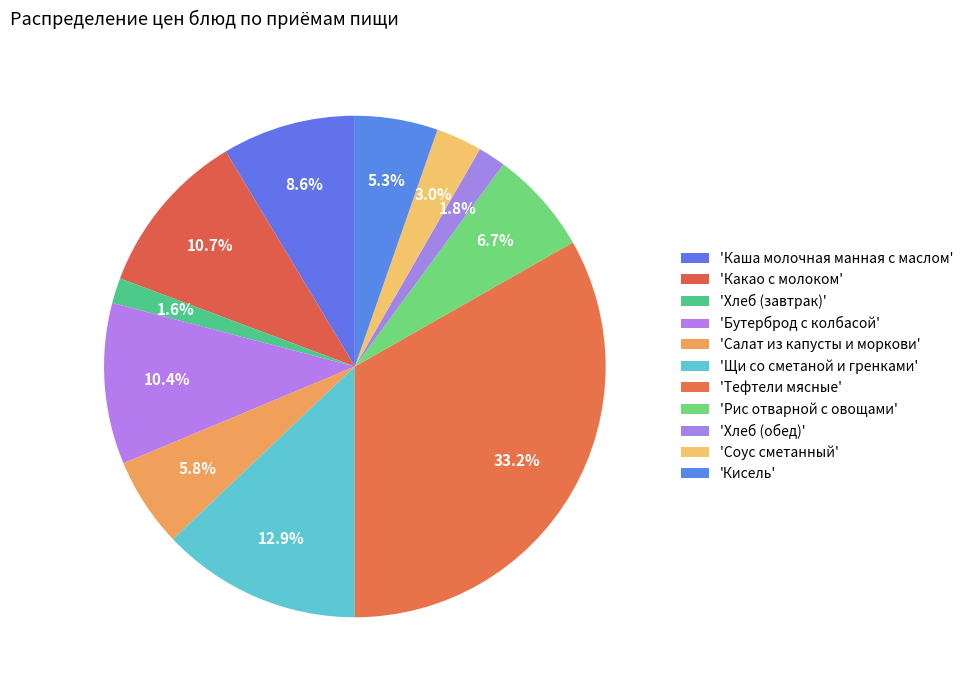

Rank the categories by value from lowest to highest.

Хлеб (завтрак), Хлеб (обед), Соус сметанный, Кисель, Салат из капусты и моркови, Рис отварной с овощами, Каша молочная манная с маслом, Бутерброд с колбасой, Какао с молоком, Щи со сметаной и гренками, Тефтели мясные